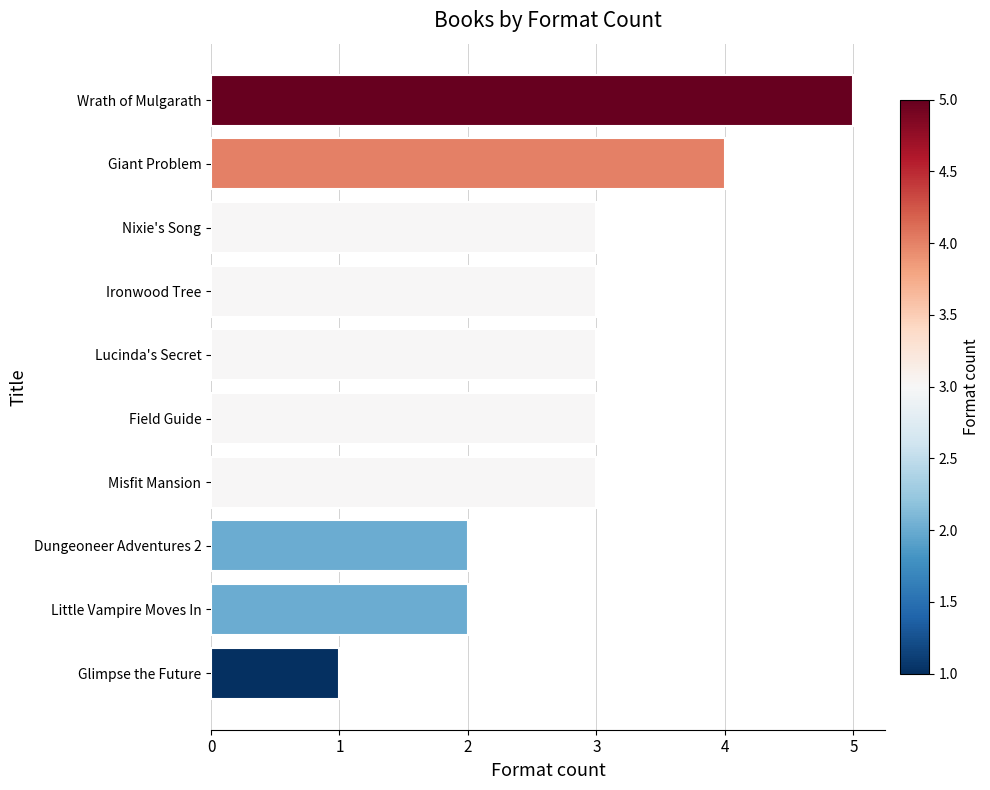

Reading top to bottom, transcribe all the data shown in this chart.

Wrath of Mulgarath=5	Giant Problem=4	Nixie's Song=3	Ironwood Tree=3	Lucinda's Secret=3	Field Guide=3	Misfit Mansion=3	Dungeoneer Adventures 2=2	Little Vampire Moves In=2	Glimpse the Future=1